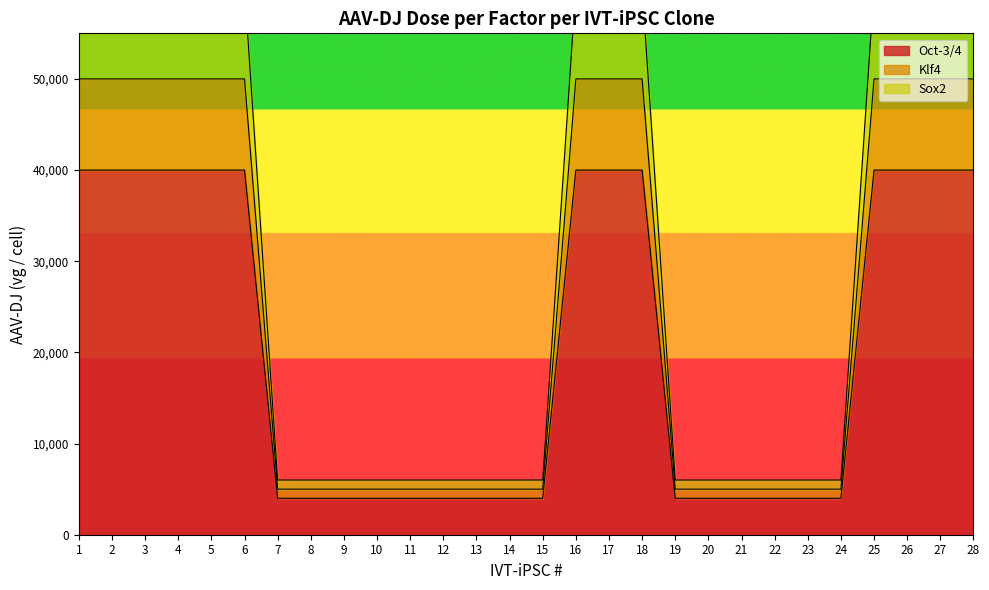

Which series has the largest total across all categories?

Sox2